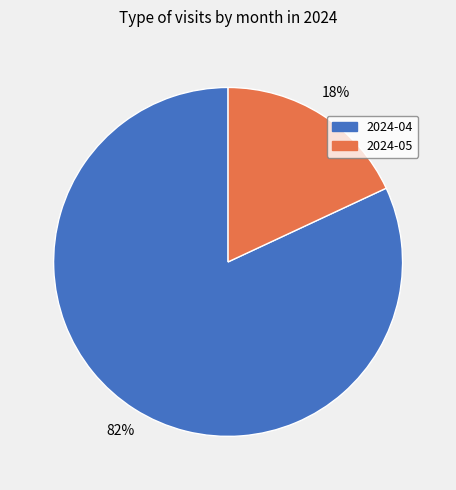

Which category has the biggest portion of the pie?

2024-04